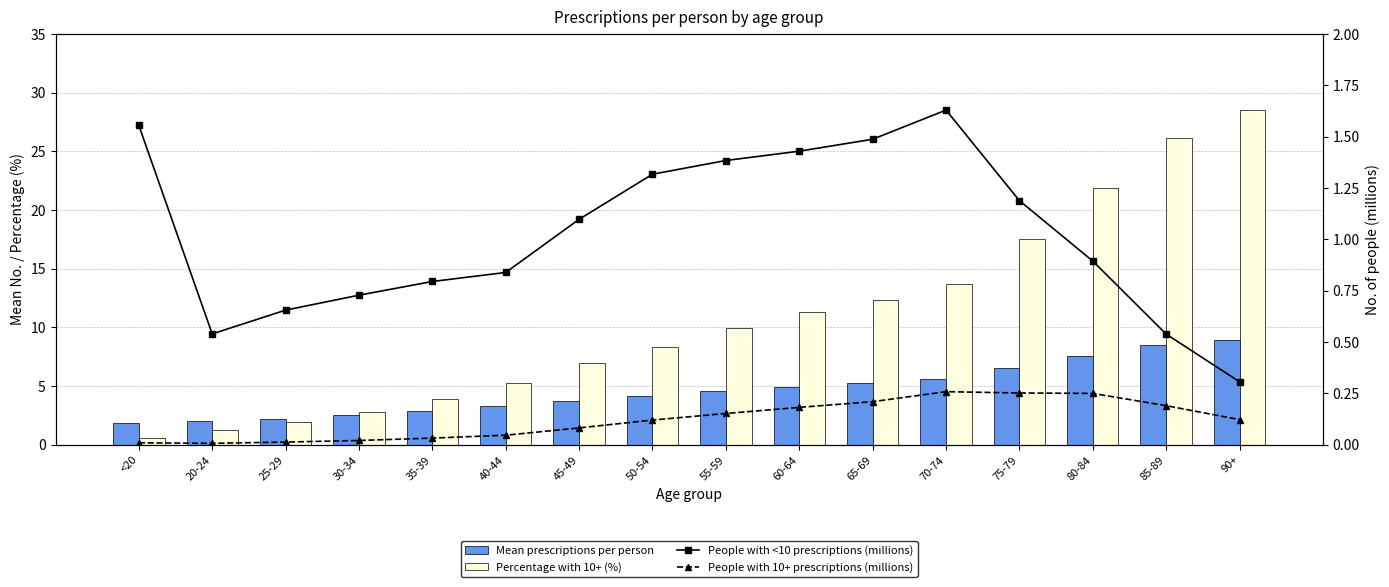

What is the difference between the highest and lowest values at 85-89?

25.9